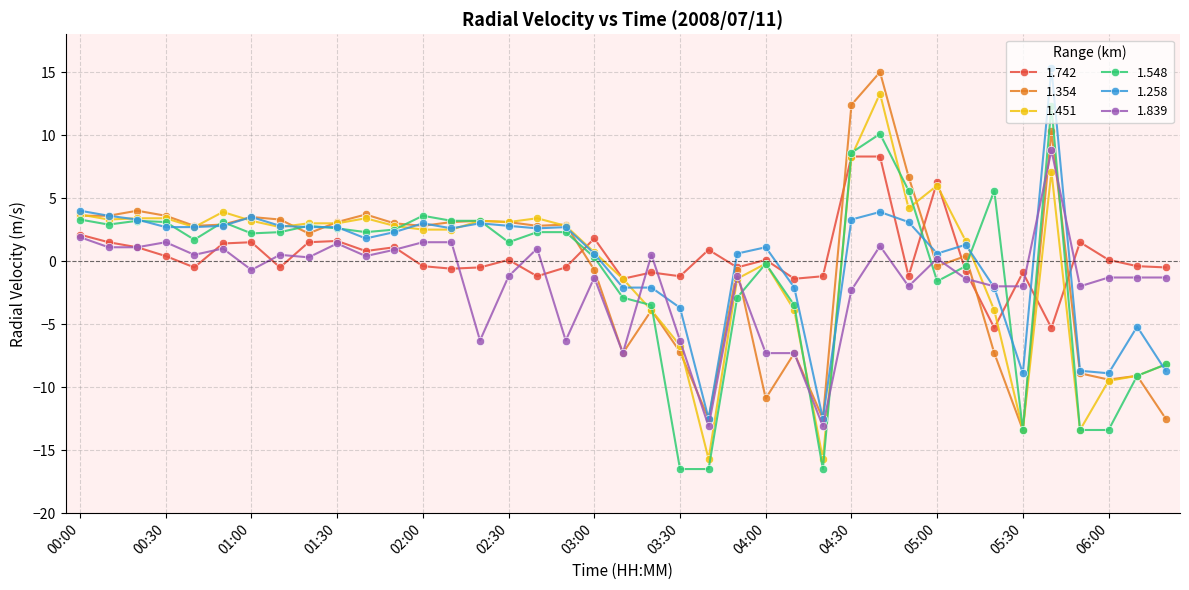

What is the difference between the second highest and minimum values in the 1.258 series?

16.5